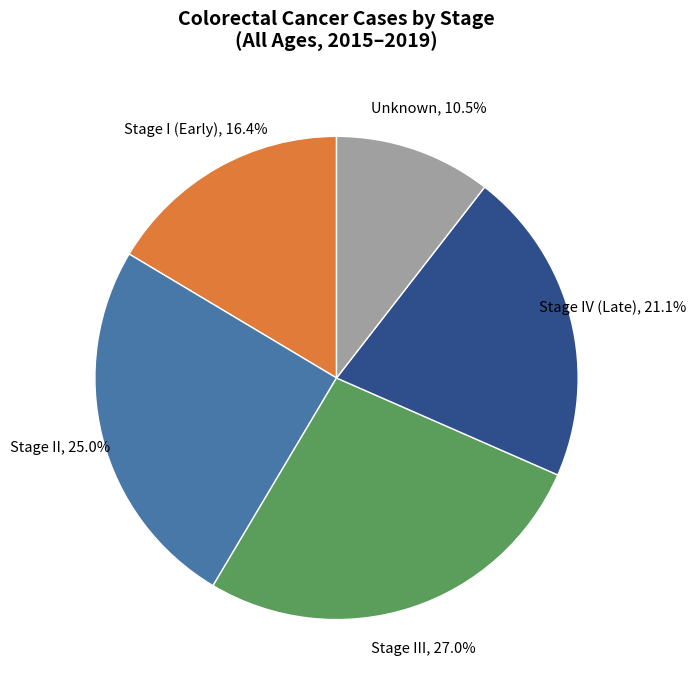

Does any single category account for the majority?

No